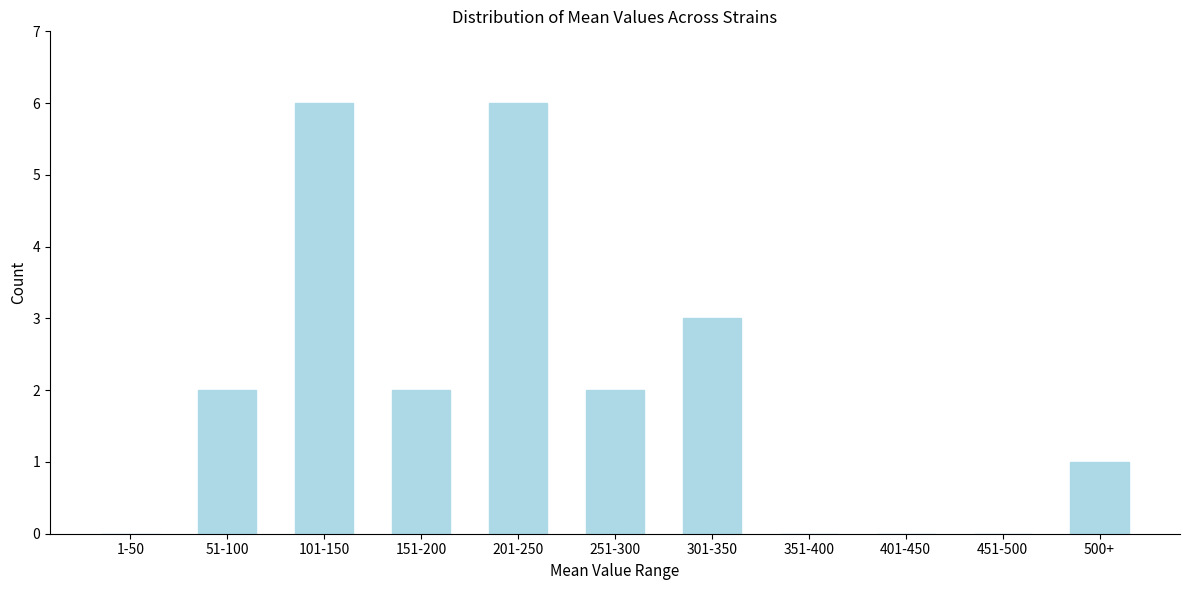

Reading left to right, transcribe all the data shown in this chart.

1-50=0	51-100=2	101-150=6	151-200=2	201-250=6	251-300=2	301-350=3	351-400=0	401-450=0	451-500=0	500+=1